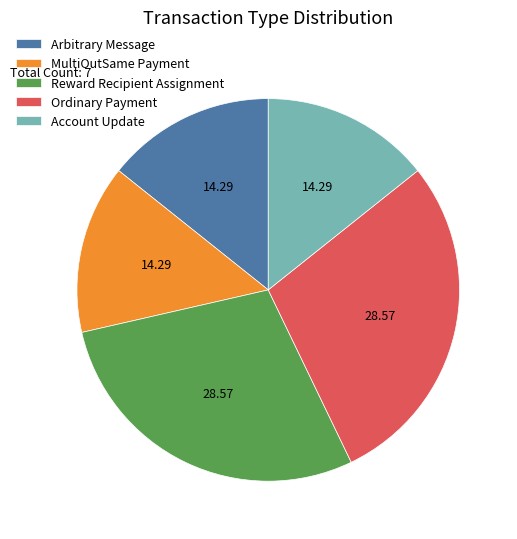

Do Reward Recipient Assignment and Ordinary Payment together represent more than half of the pie?

Yes